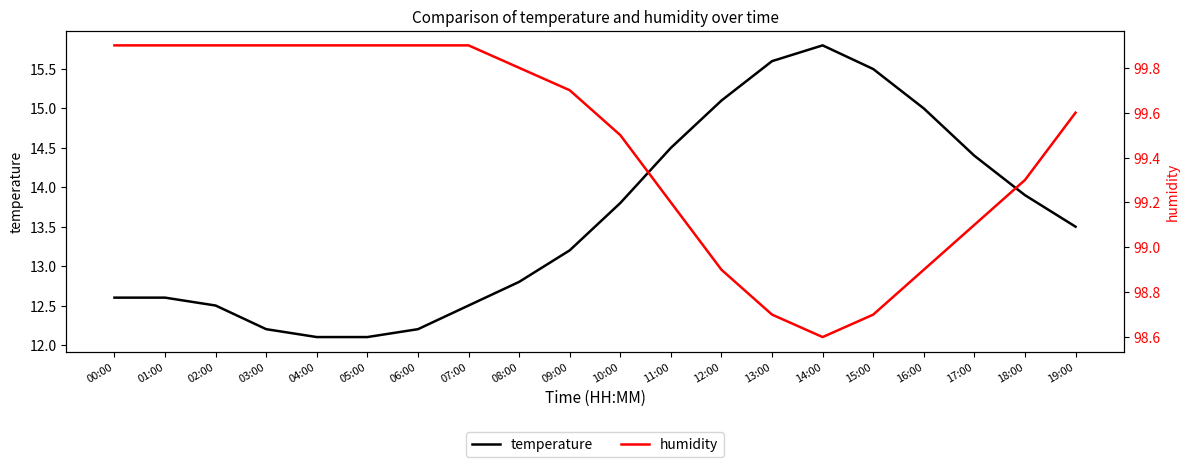

What position from the right is 16:00?

4